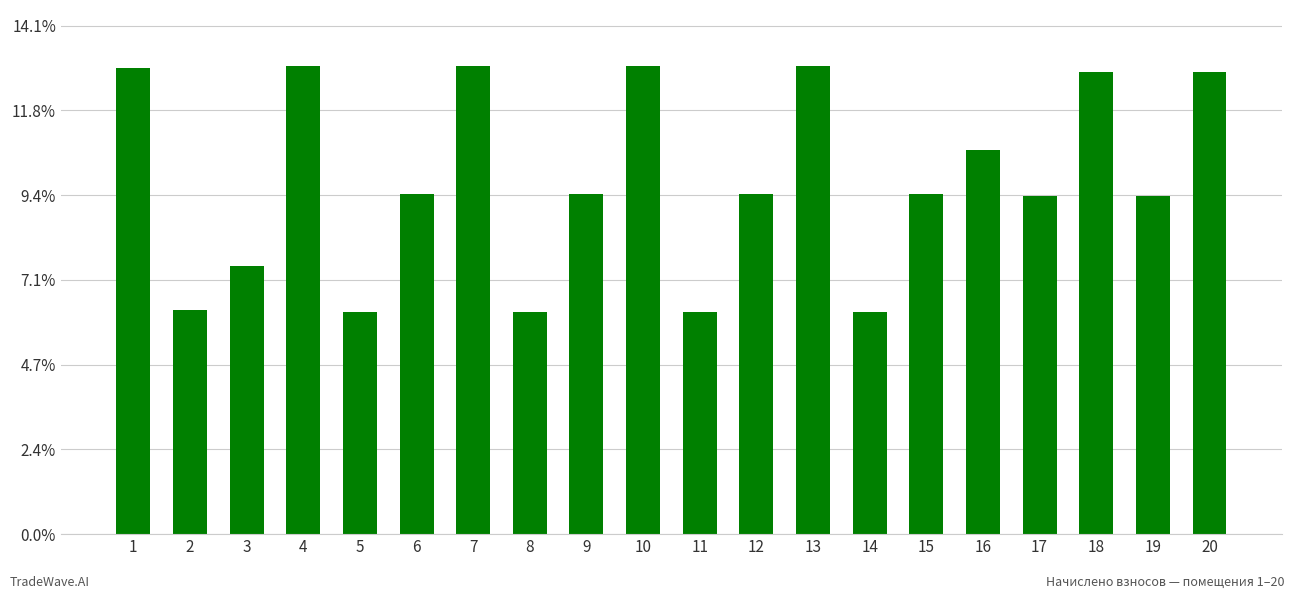

Rank the categories by value from lowest to highest.

5, 8, 11, 14, 2, 3, 19, 17, 6, 9, 12, 15, 16, 18, 20, 1, 4, 7, 10, 13